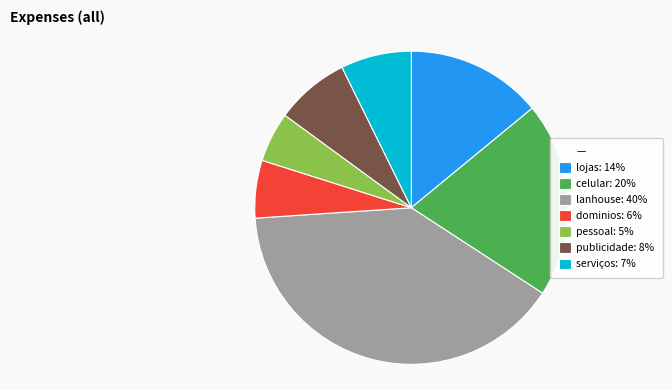

Is there a majority slice in this chart?

No